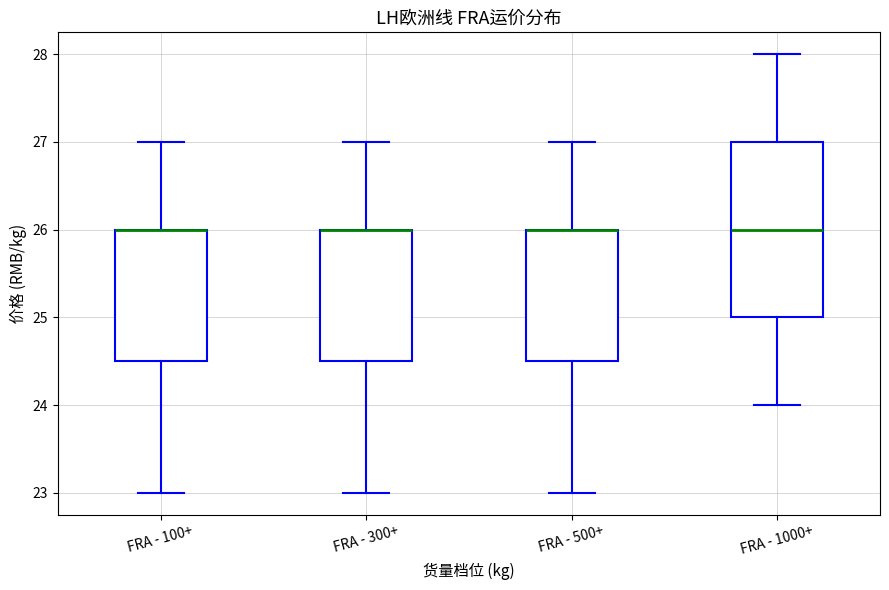

Reading left to right, read every box against the y-axis: the position of its median line, the range the box covers, and the ends of its whiskers. The values are not printed on the chart, so give them approximately, as read against the axis.

FRA - 100+: median 26.0 (drawn on the box's upper edge), box 24.5 to 26.0, whiskers 23.0 to 27.0
FRA - 300+: median 26.0 (drawn on the box's upper edge), box 24.5 to 26.0, whiskers 23.0 to 27.0
FRA - 500+: median 26.0 (drawn on the box's upper edge), box 24.5 to 26.0, whiskers 23.0 to 27.0
FRA - 1000+: median 26.0, box 25.0 to 27.0, whiskers 24.0 to 28.0